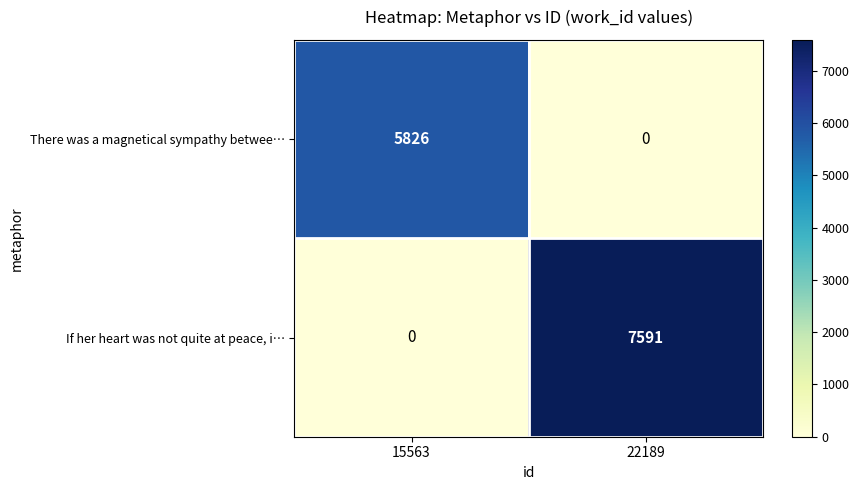

Reading right to left, extract all data points from this chart.

There was a magnetical sympathy betwee…: 22189=0	15563=5826
If her heart was not quite at peace, i…: 22189=7591	15563=0